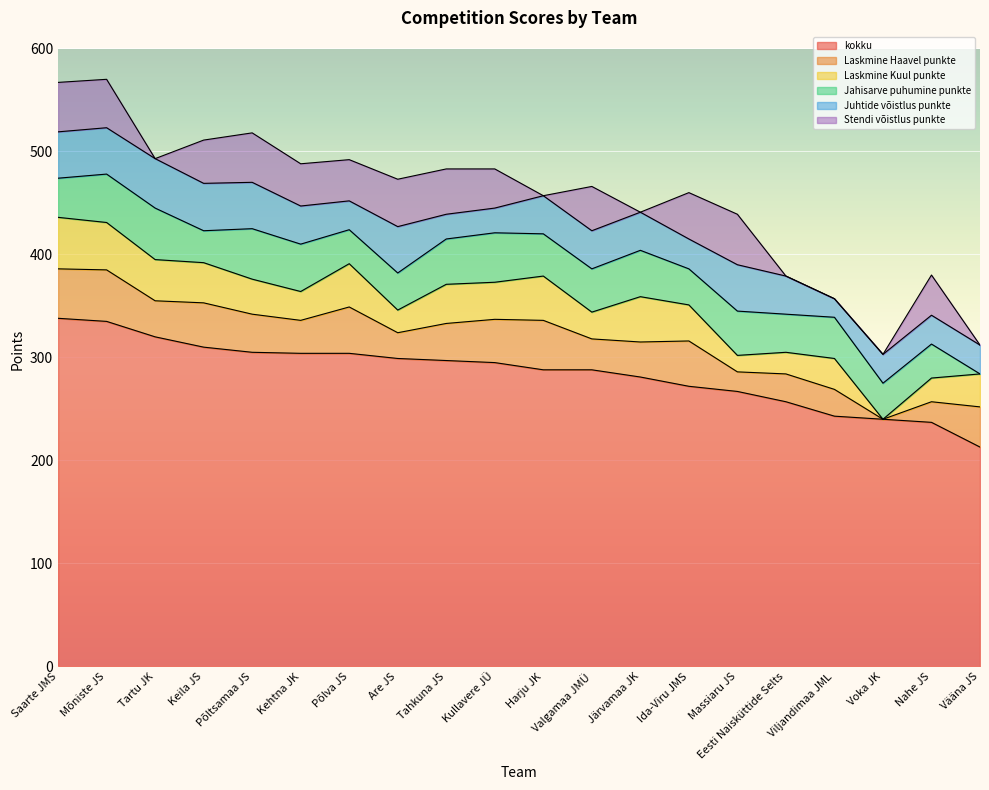

How many interior local peaks does the Laskmine Haavel punkte series have?

6